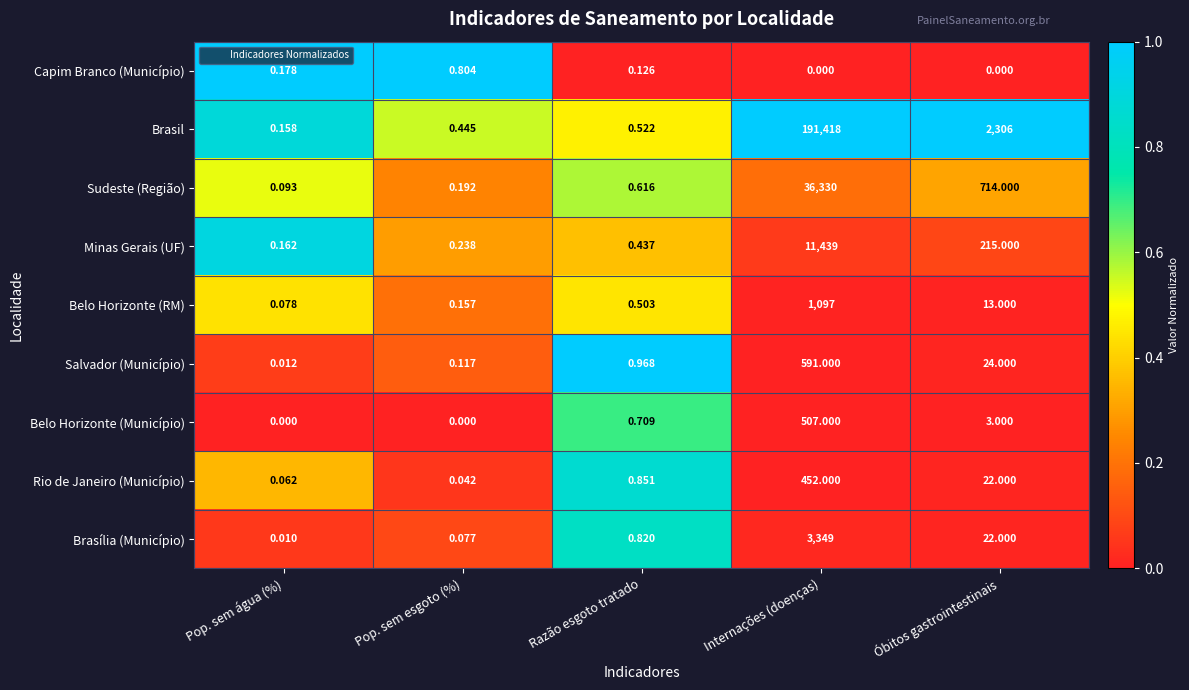

How many distinct data groups are displayed?

9